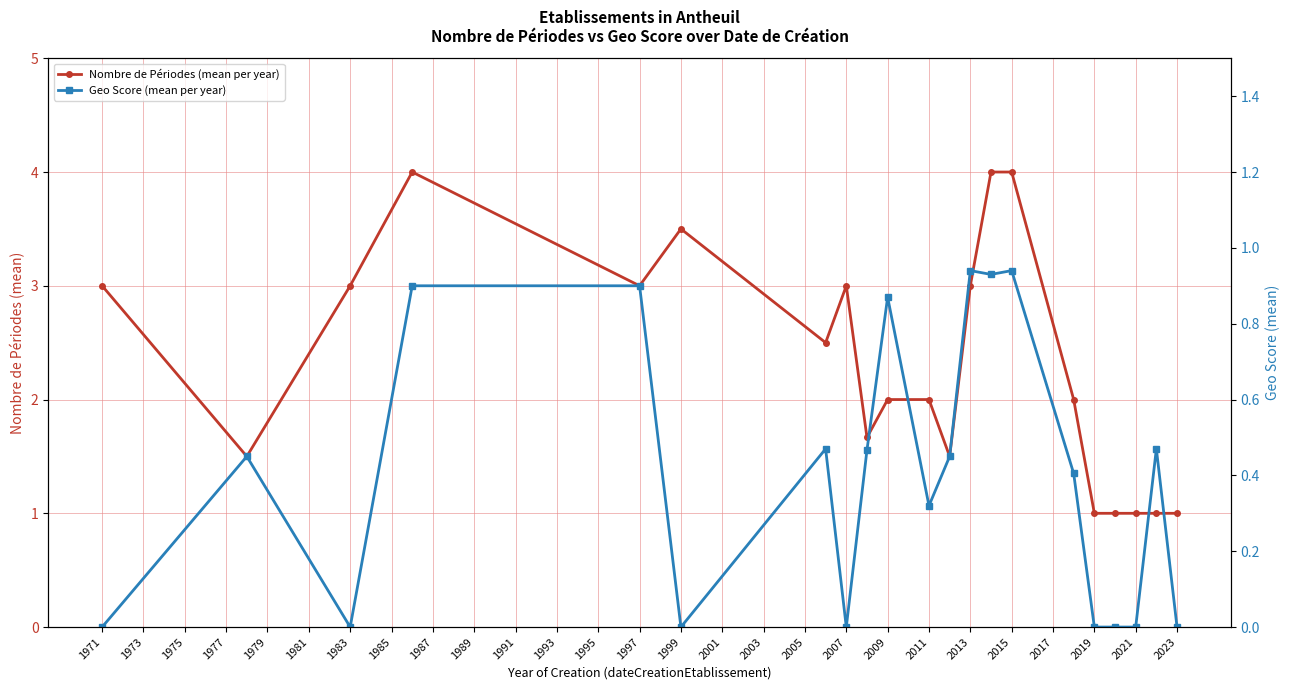

What is the value of the Nombre de Périodes (mean per year) point at the 21st from the left?

1.0